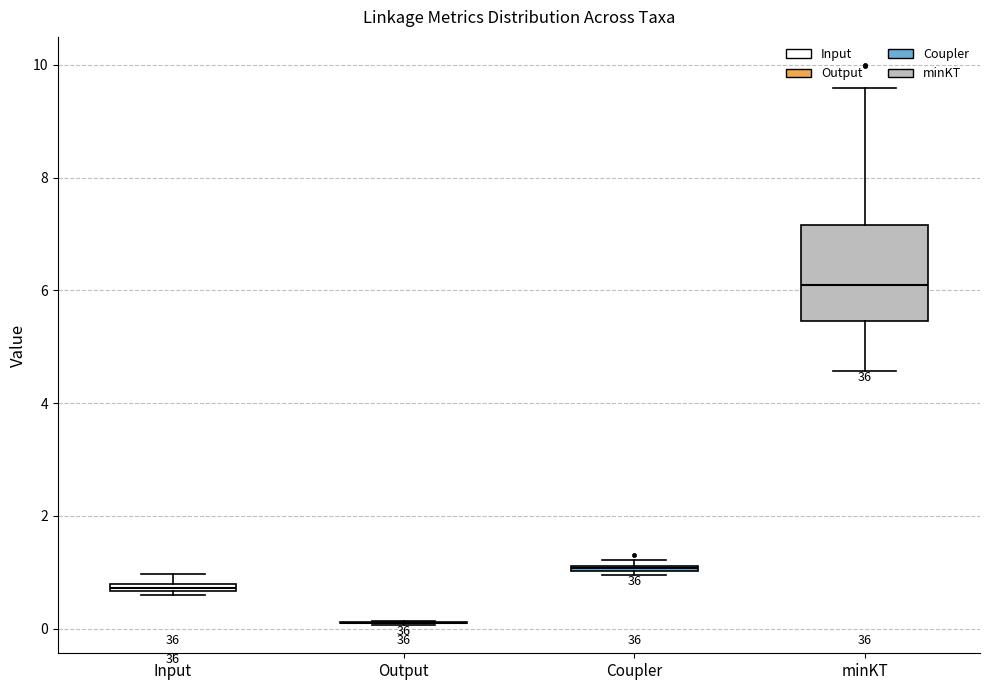

Comparing the boxes themselves (not the whiskers), which one is the tallest?

minKT